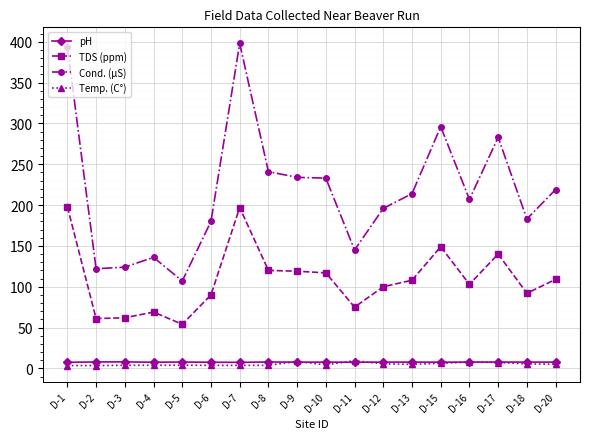

What is the sum of all Cond. (µS) values?

3912.0